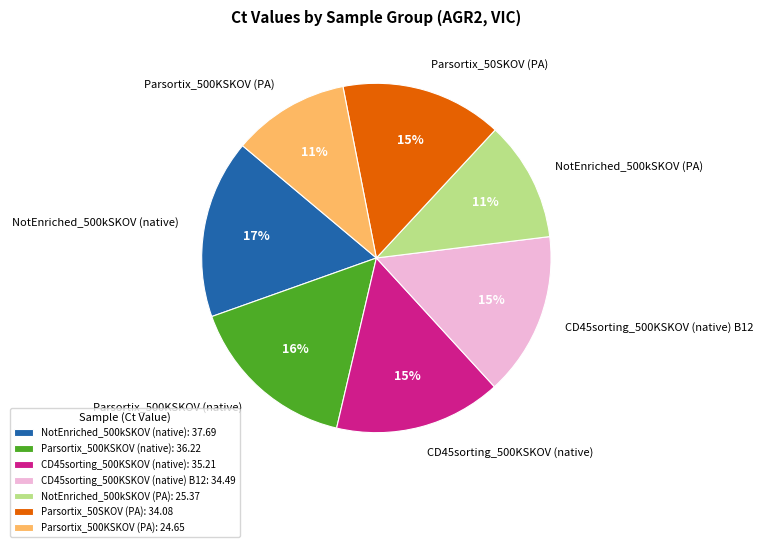

To the nearest percent, what is the combined percentage of CD45sorting_500KSKOV (native) and Parsortix_50SKOV (PA)?

30%